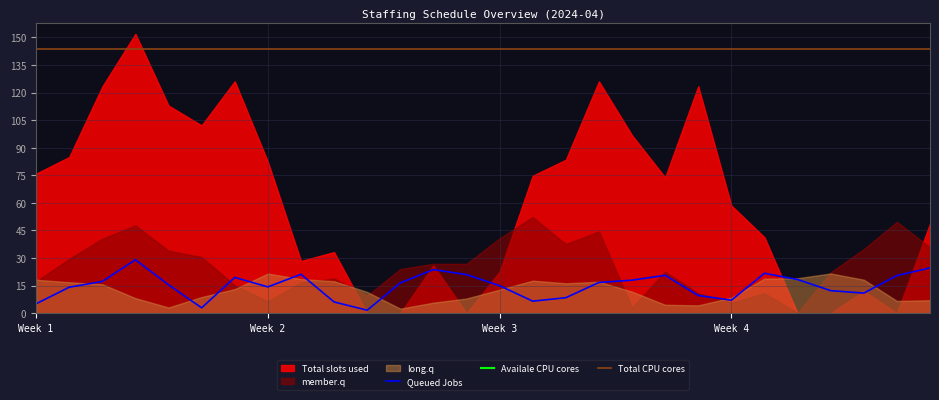

Is it true that Total CPU cores equals 144.0 at Week 3?

True